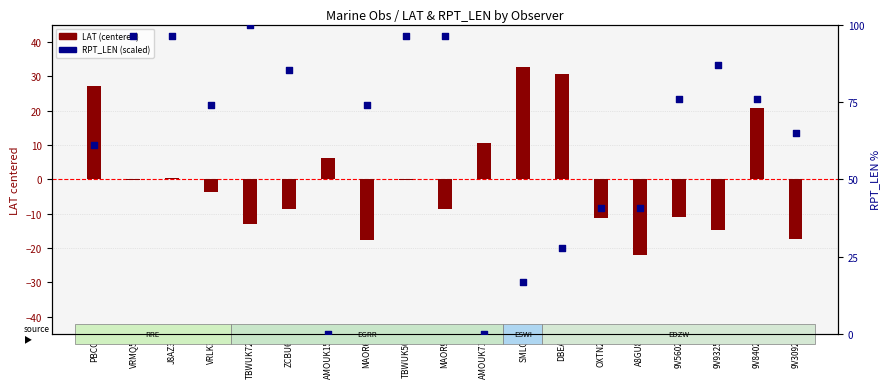

At how many categories does at least one series exceed 39?

15